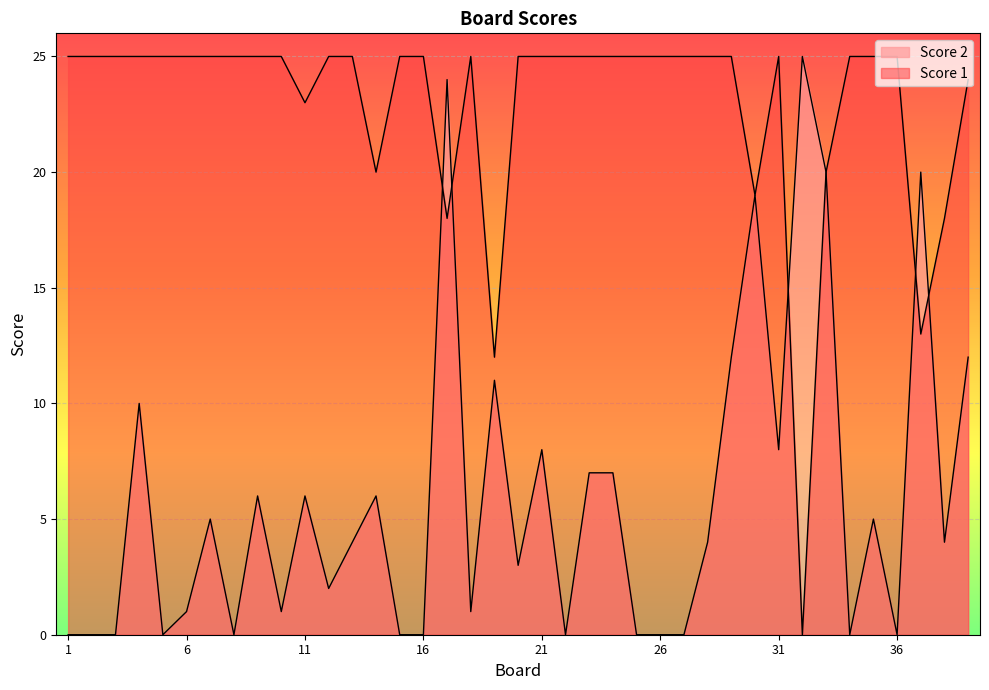

The Score 2 series shows 24 at 17. True or false?

True